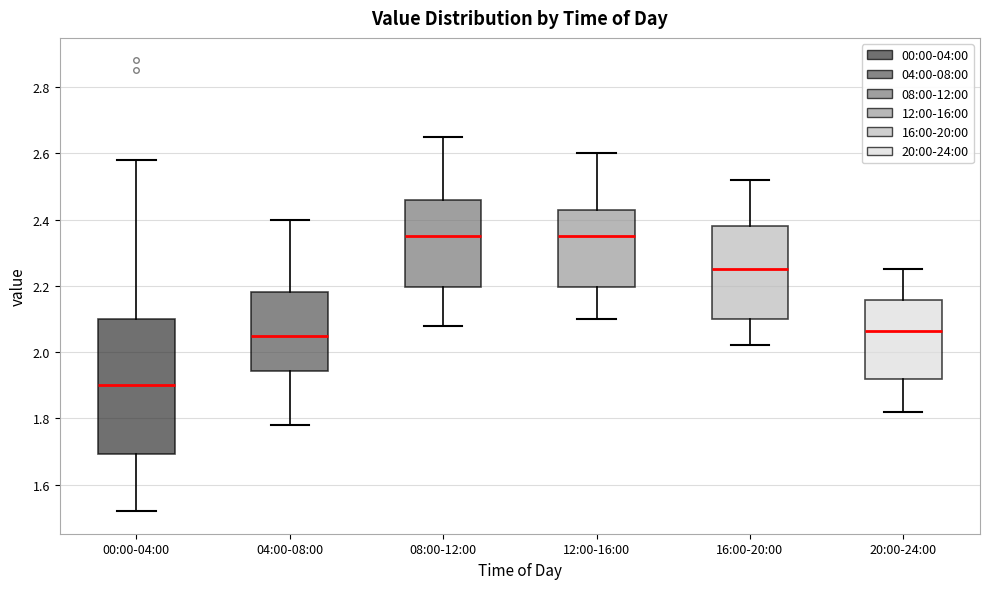

Where does the upper whisker of the box for 20:00-24:00 end on the y-axis? The values are not printed on the chart, so give them approximately, as read against the axis.

2.26